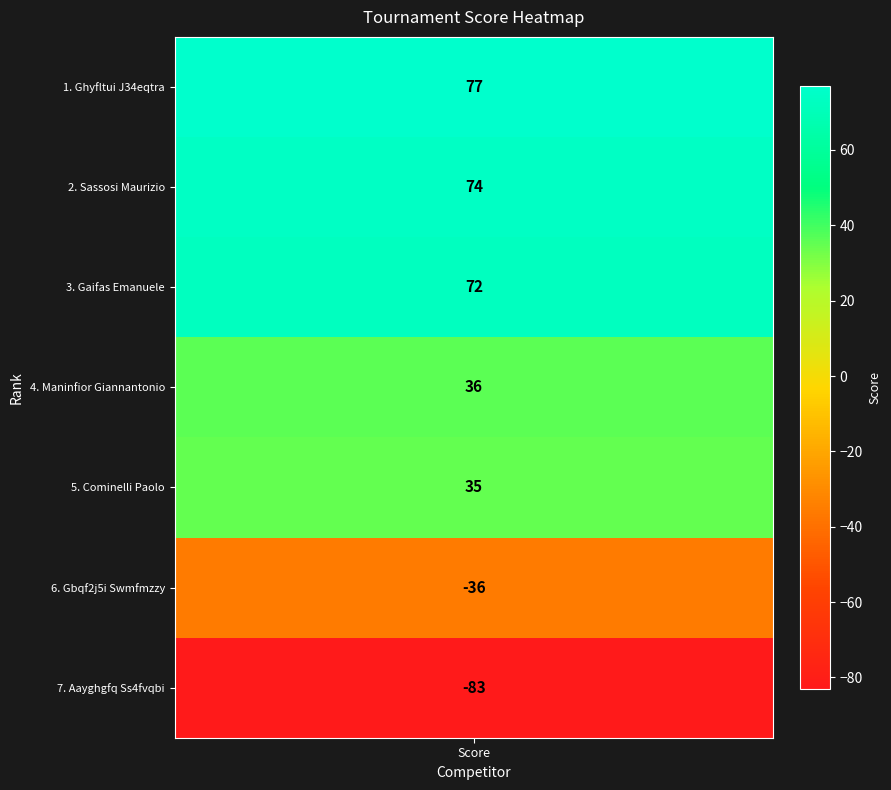

What is the smallest value displayed?

-83